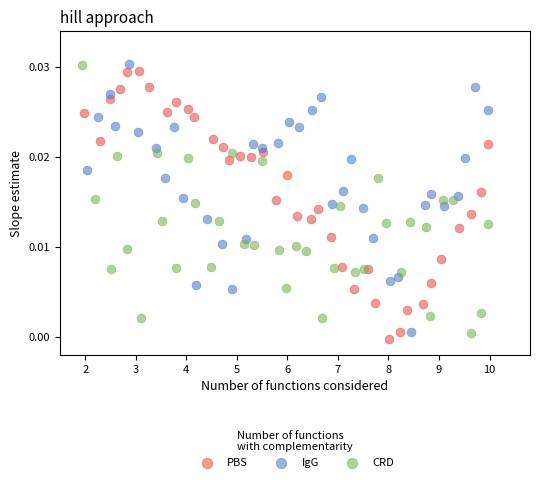

What are all the series names shown in the legend?

PBS, IgG, CRD